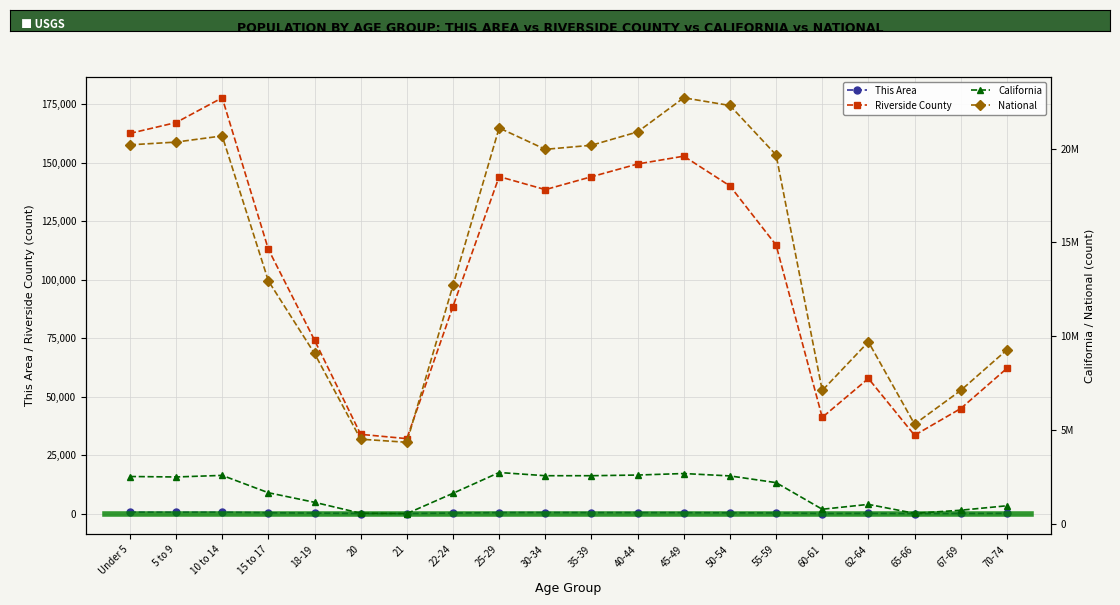

What is the value of the Riverside County point at the 4th from the left?

112961